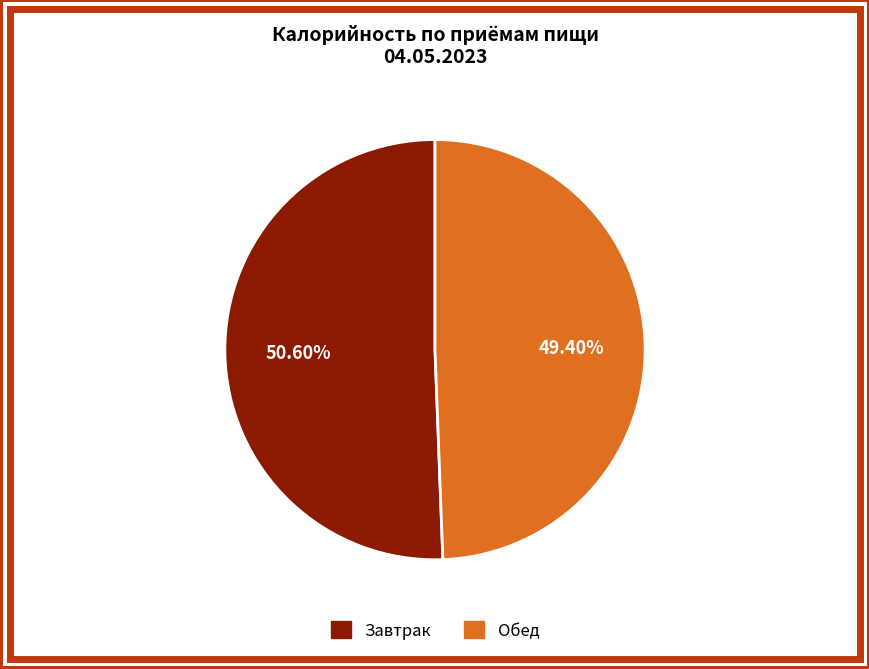

Is there a majority slice in this chart?

Yes